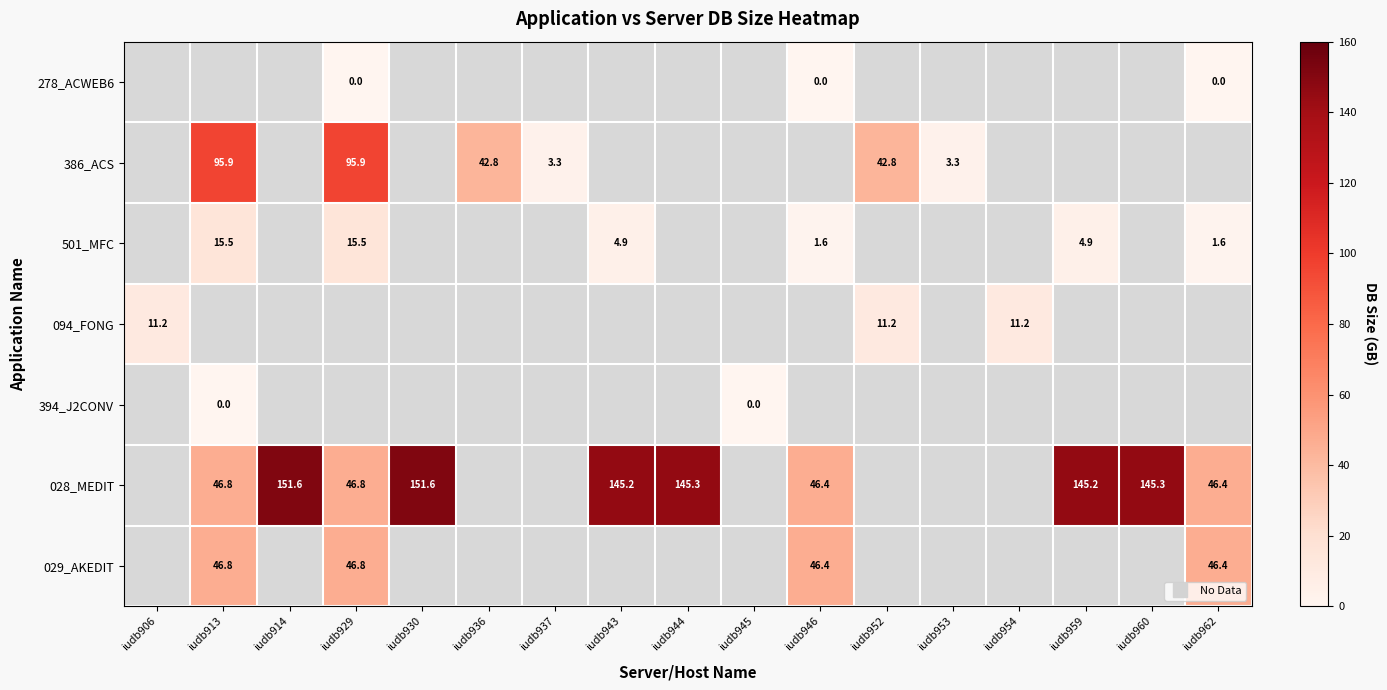

How many series are shown in this chart?

7